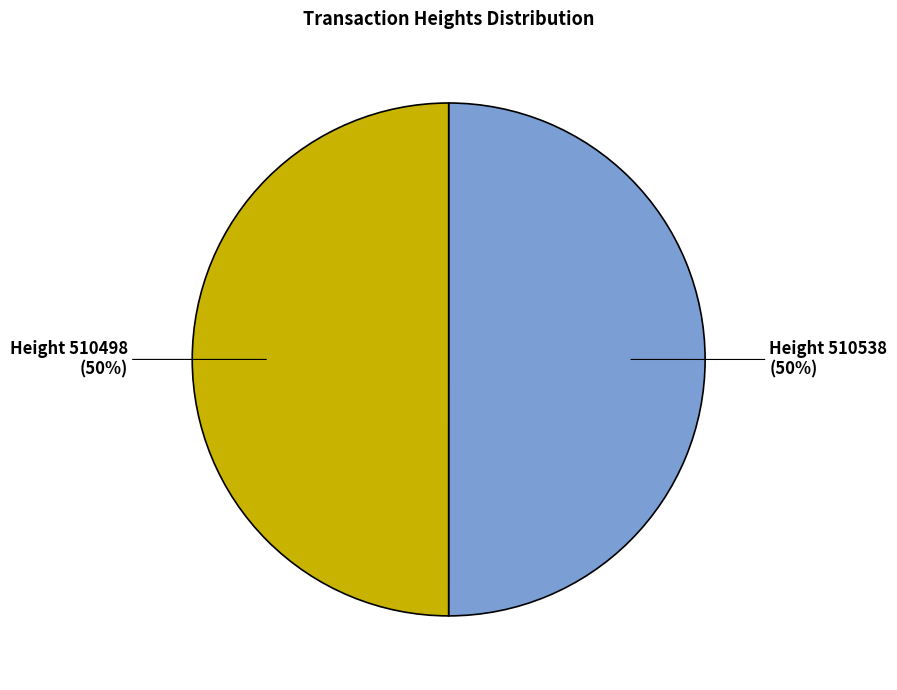

To the nearest percent, what is the average slice percentage?

50%